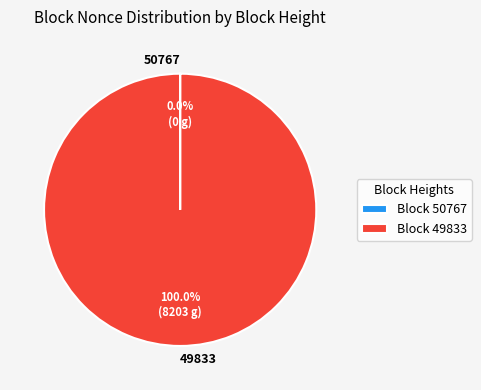

Is there any slice that represents more than half of the pie?

Yes